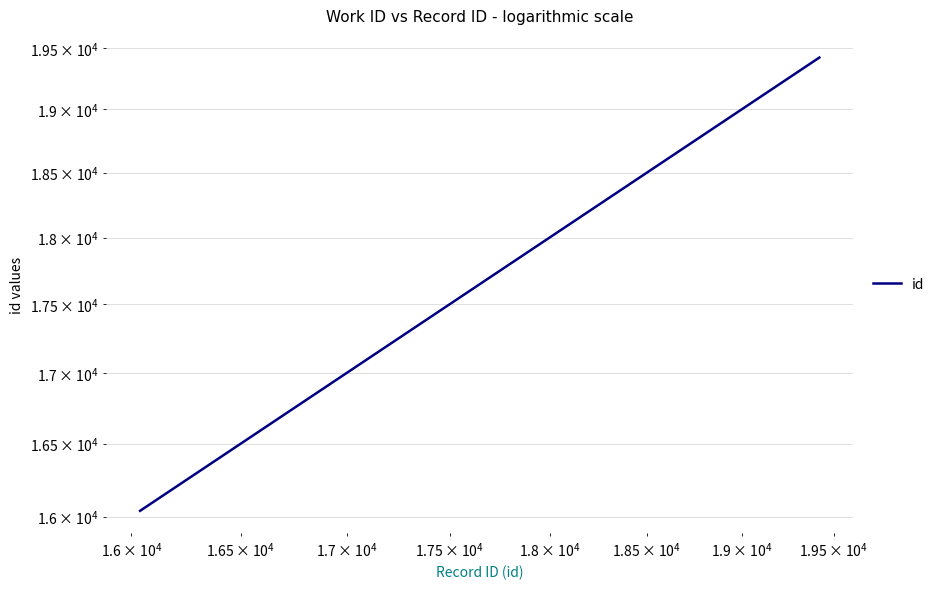

How many lines are shown in the chart?

1